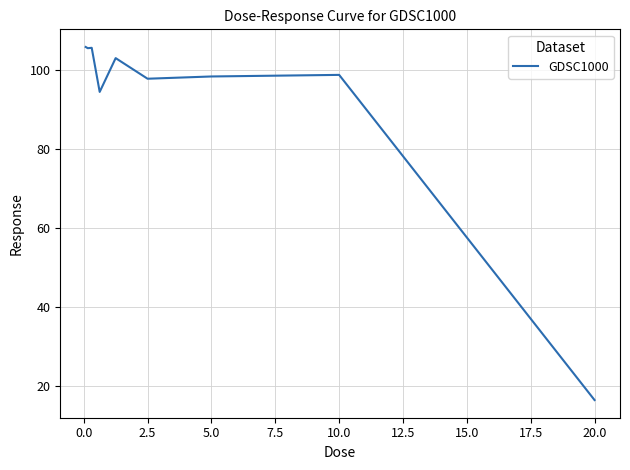

What is the difference between the maximum and minimum values?

89.2